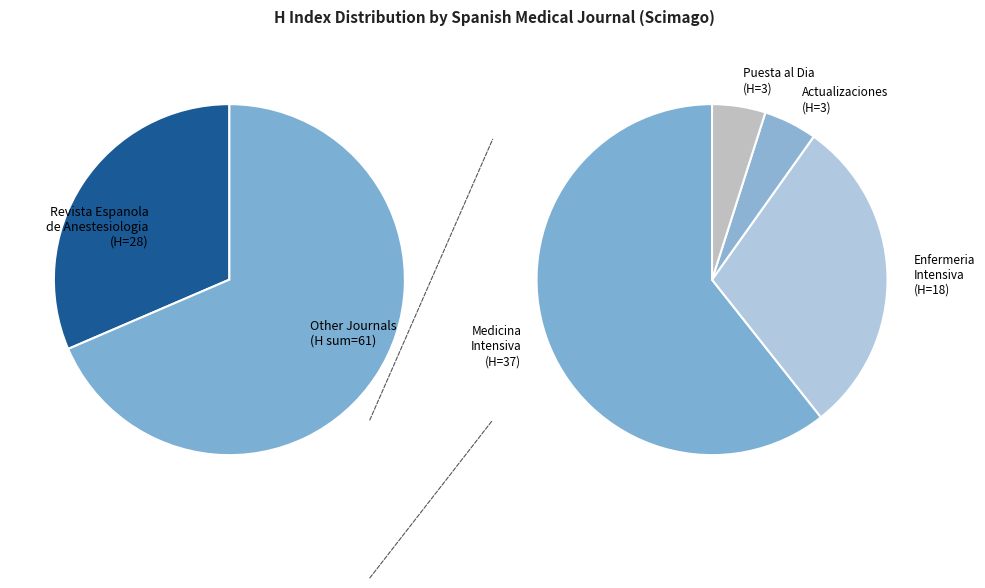

Count the number of slices in the pie.

5